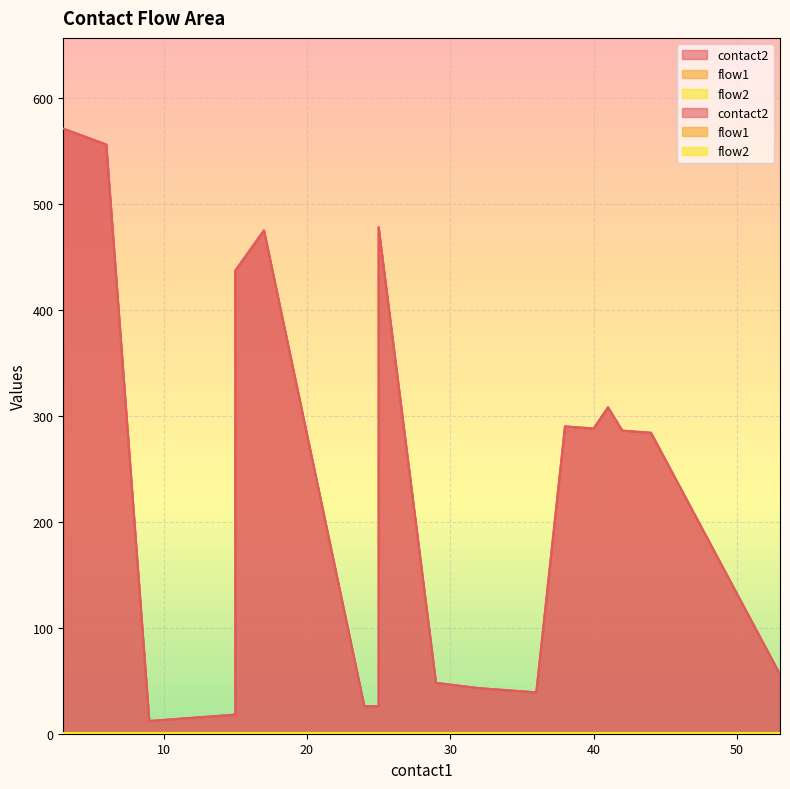

True or false: contact2 and flow2 intersect in this chart.

False